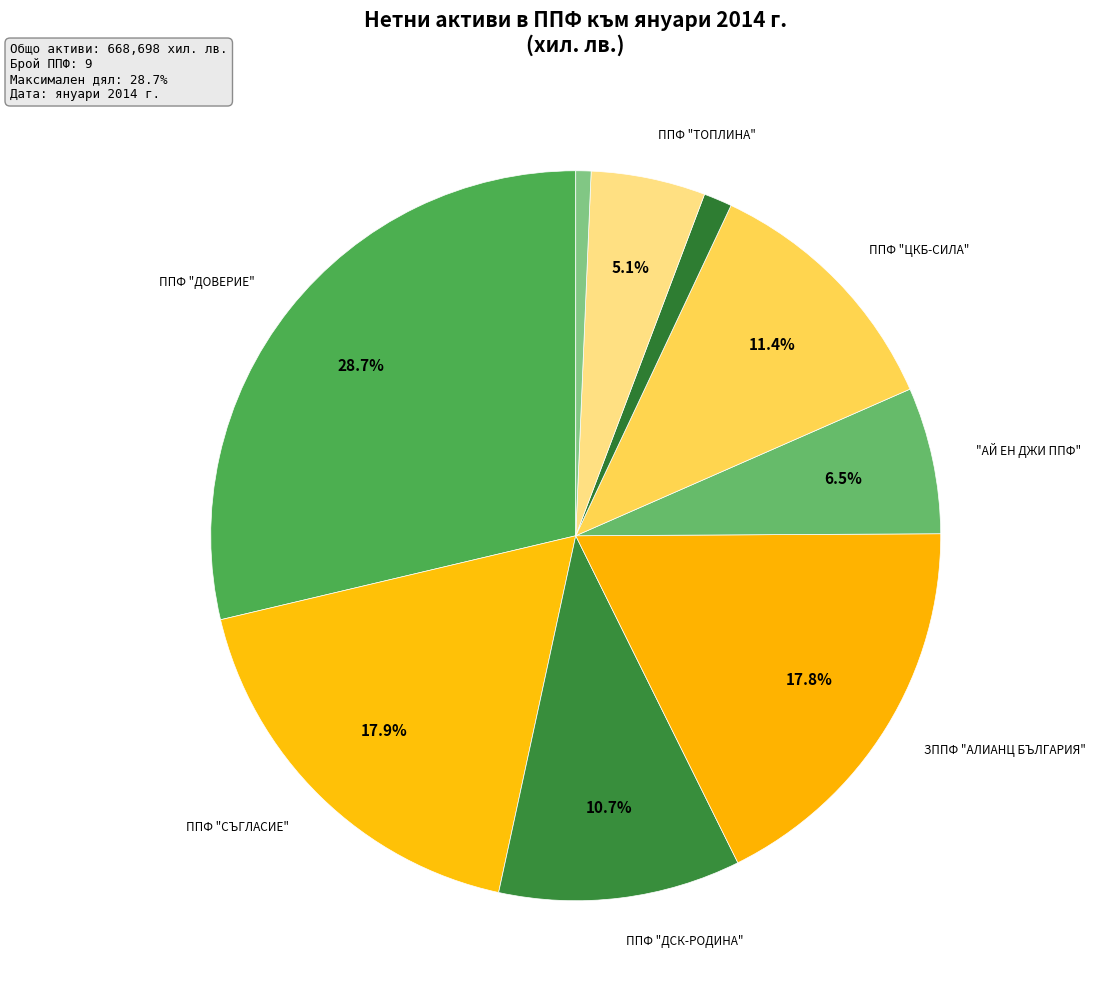

How many slices are in this pie chart?

9